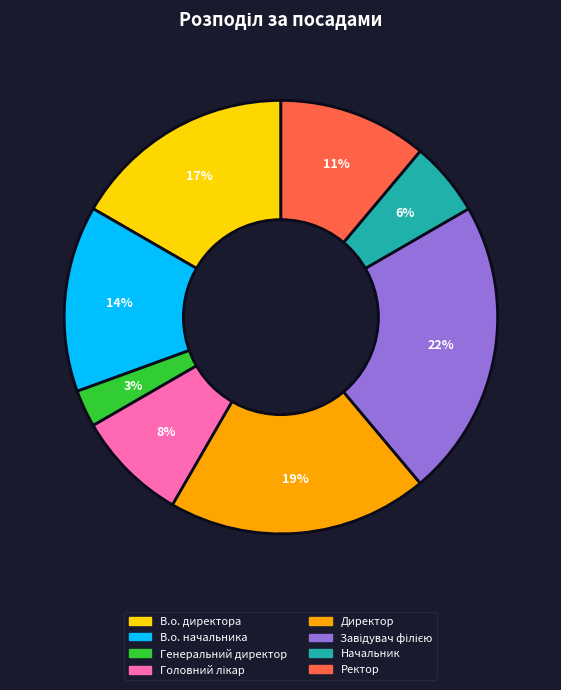

To the nearest percent, what is the difference between the largest and smallest slice percentages?

19%